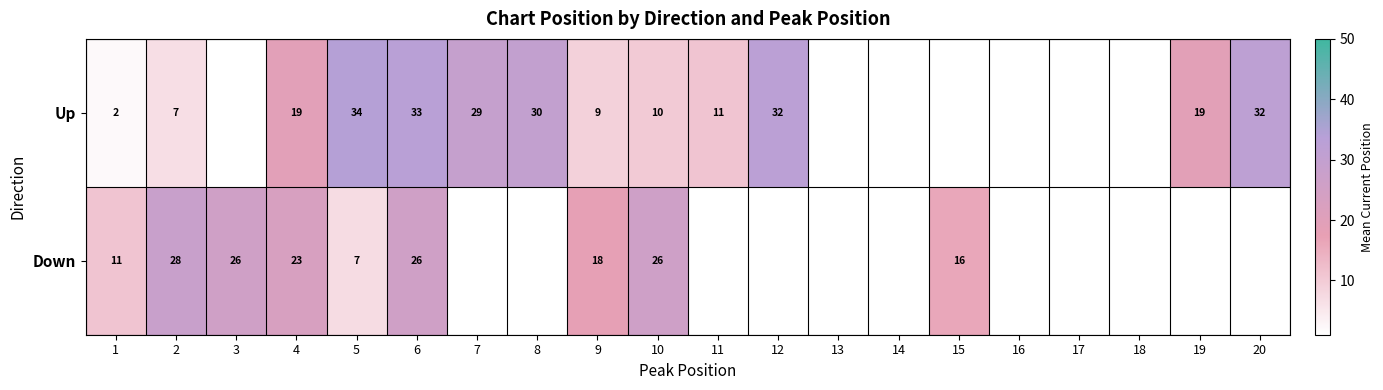

What is the difference between the highest and lowest values at 10?

16